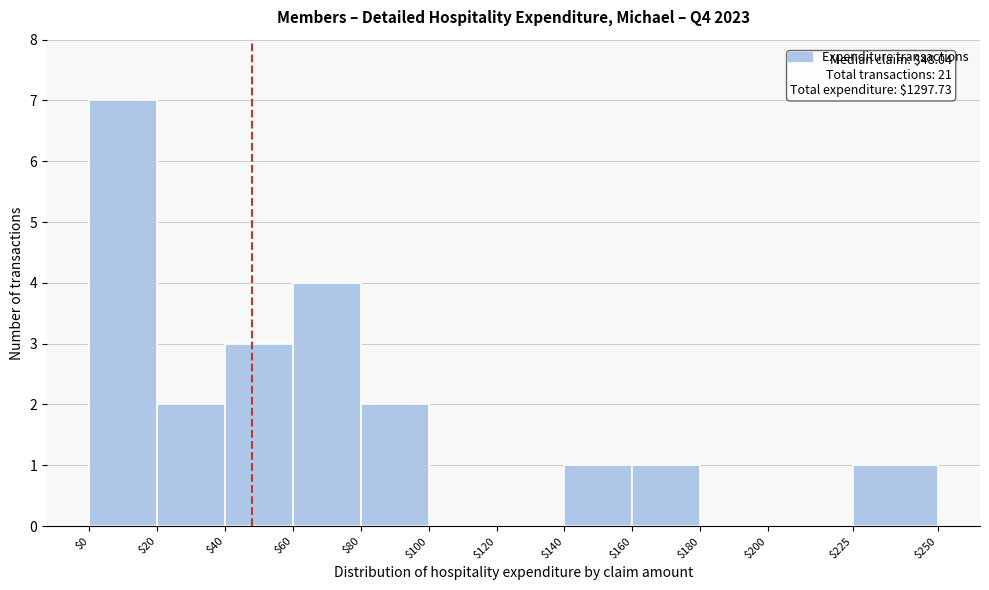

Over which range of the x-axis is the bar tallest?

$0 to $20